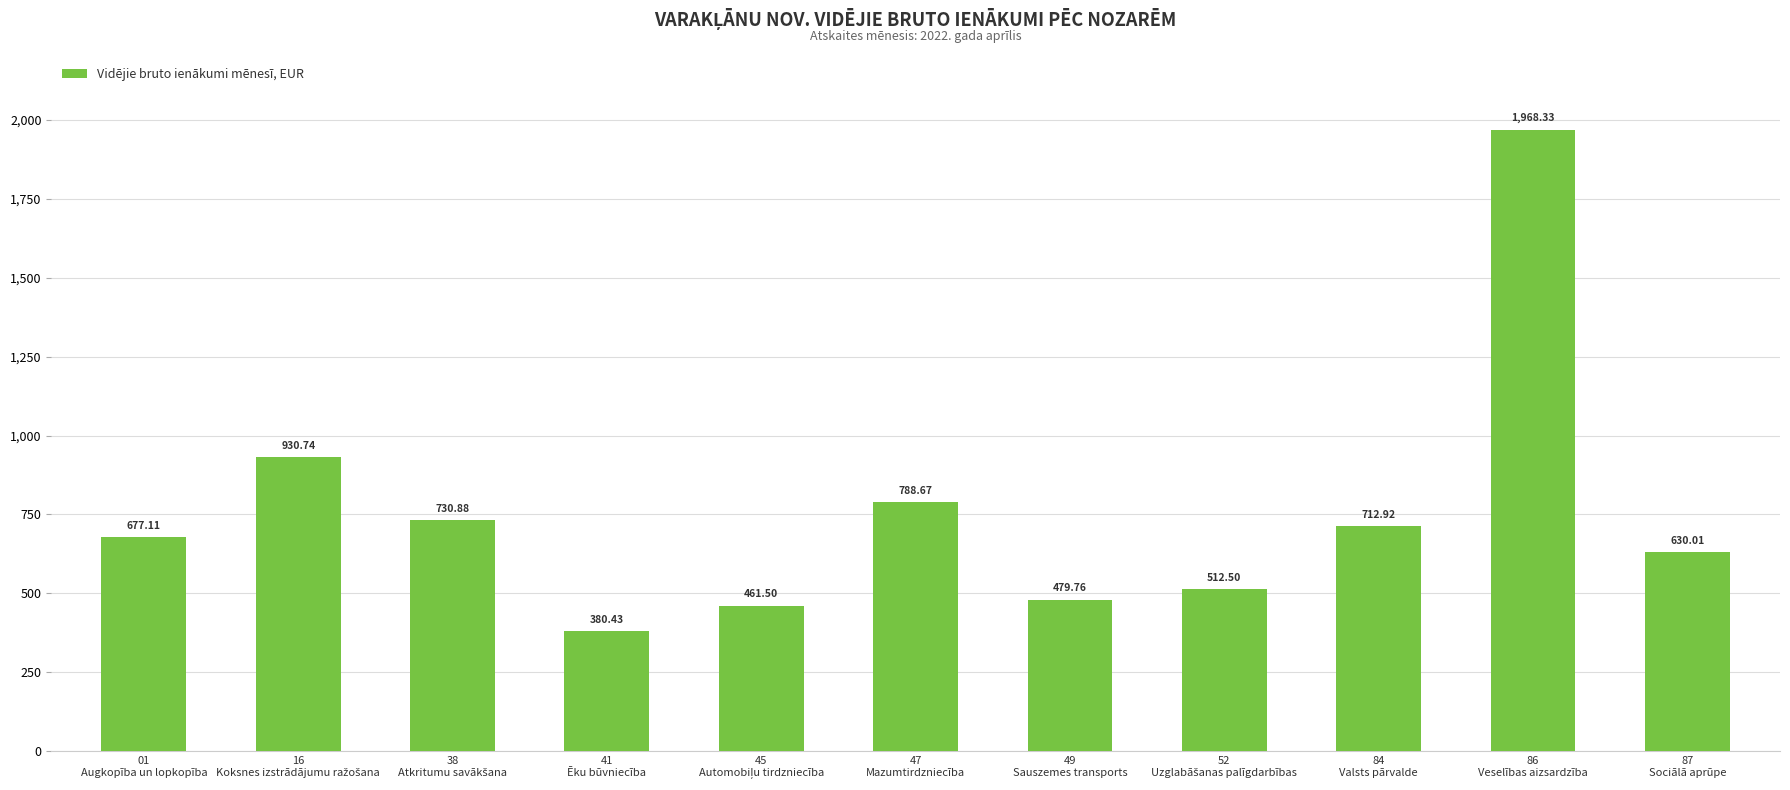

What is the difference between the maximum and minimum values?

1587.9